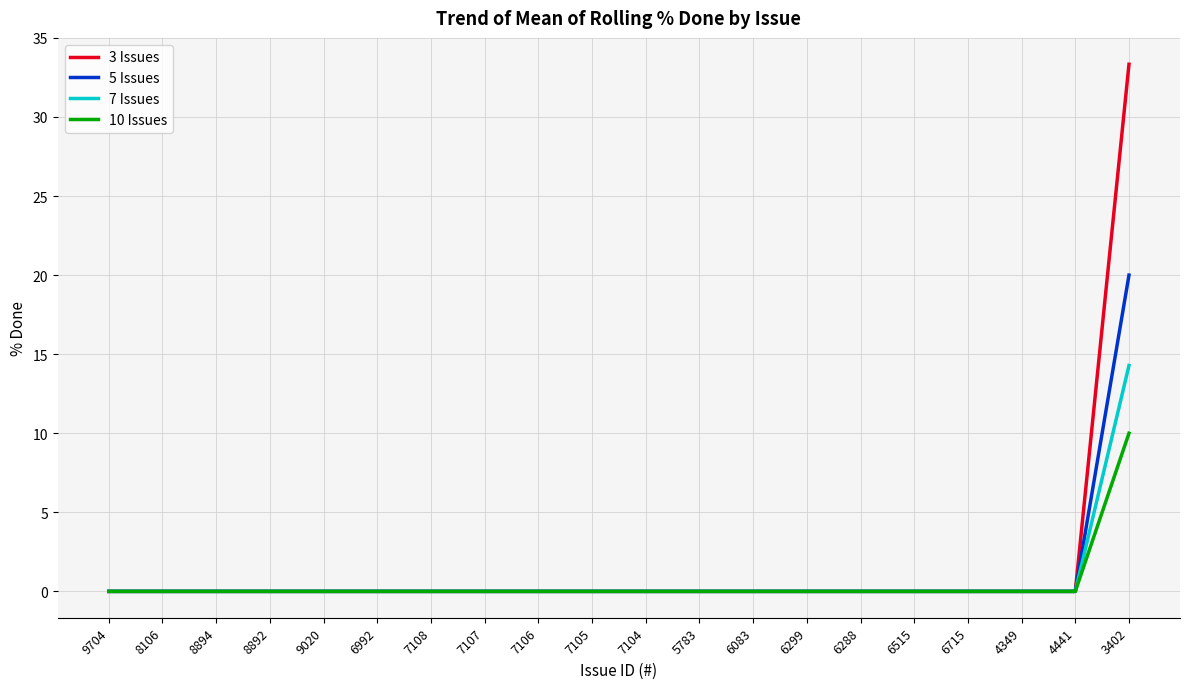

What is the greatest value displayed?

33.3